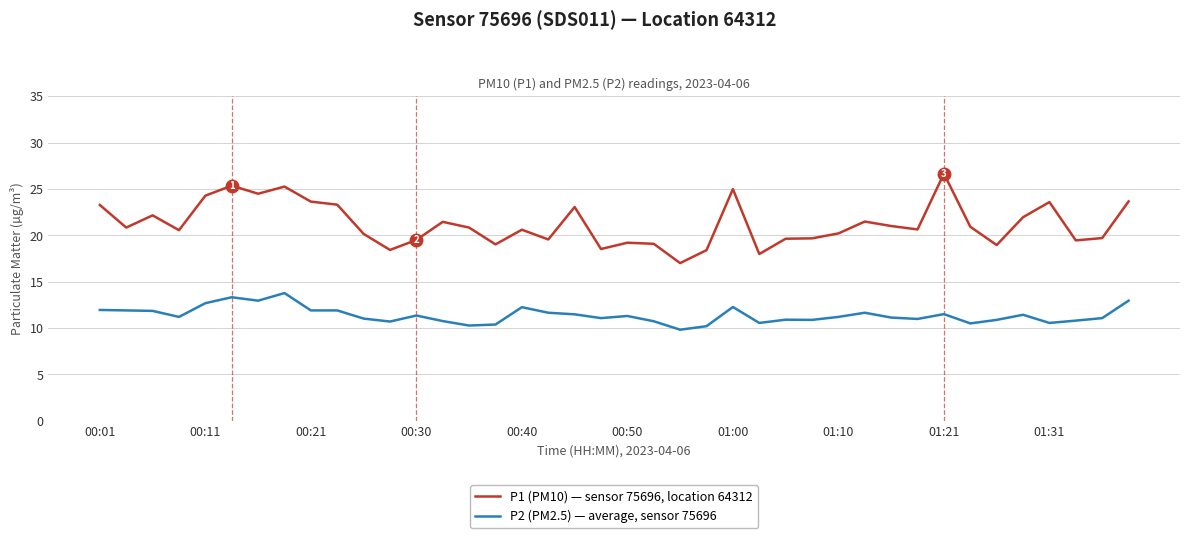

At how many categories does at least one series exceed 13?

40